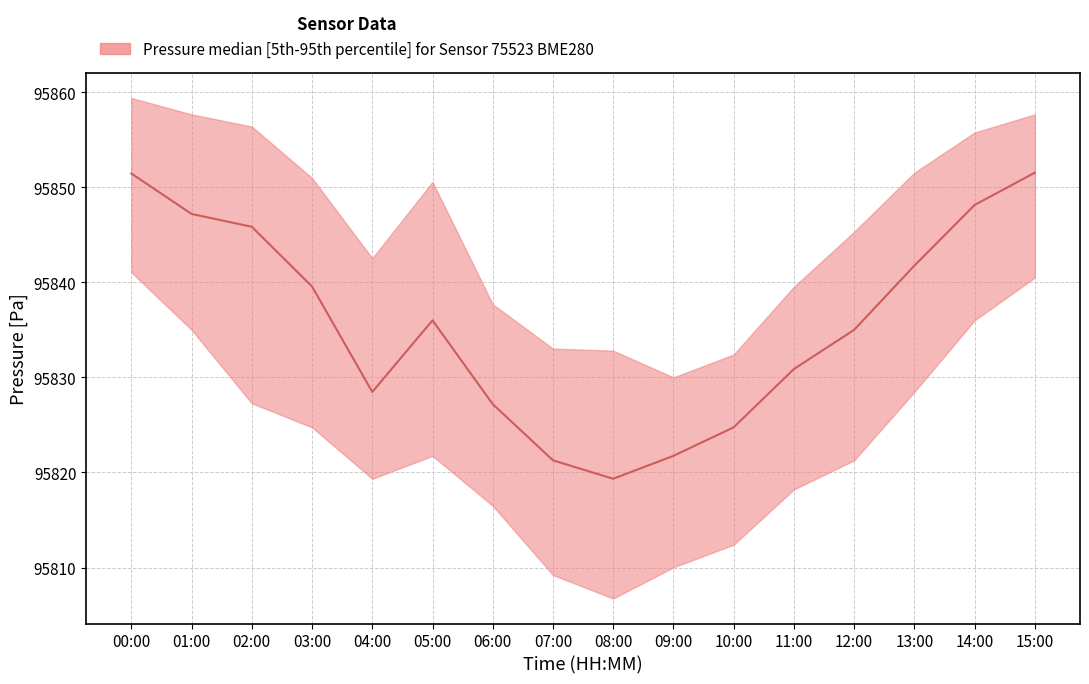

What is the total value across all series at 09:00?

287461.8